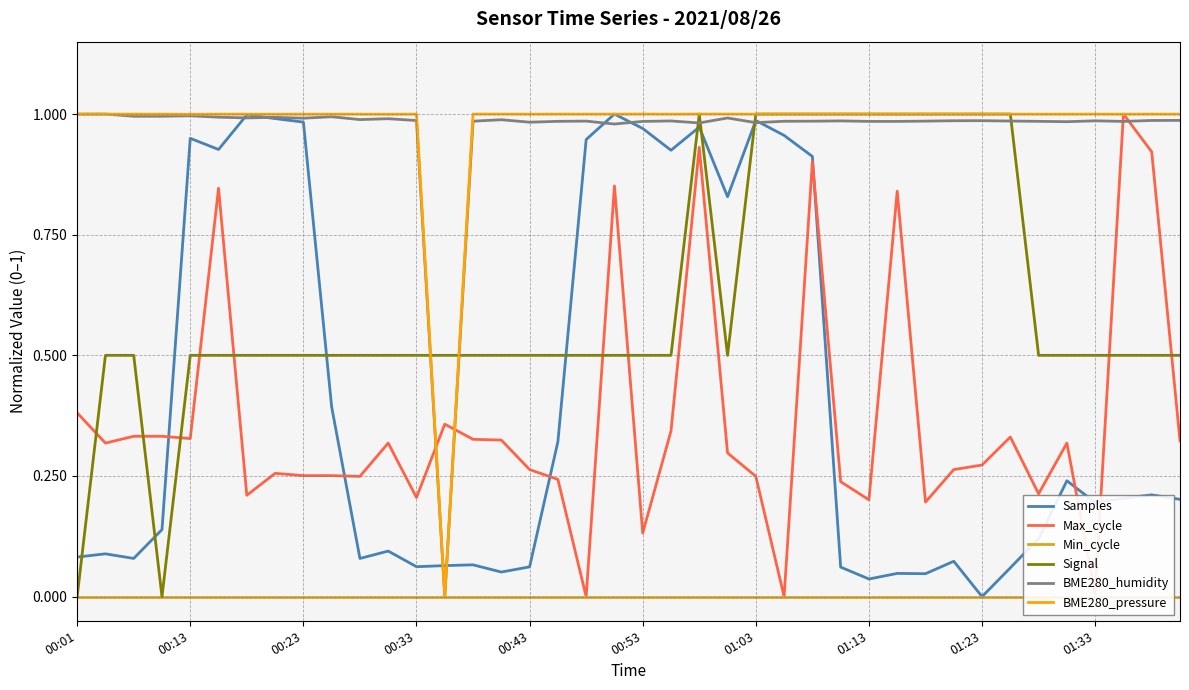

Is the value of Samples at 30 greater than the value of Min_cycle at 36?

Yes